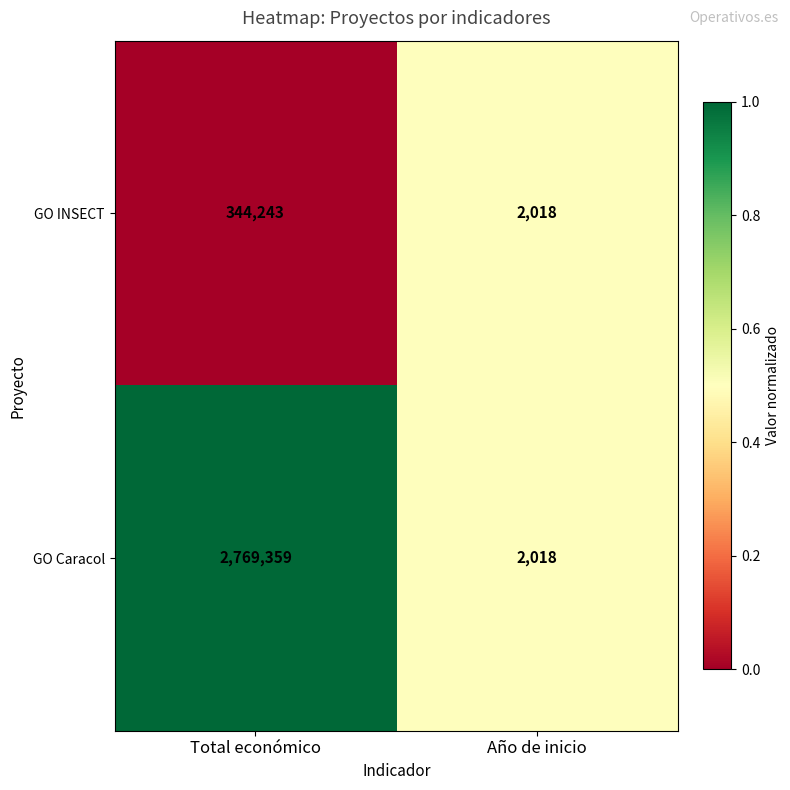

The value of GO INSECT at Total económico is 588366. True or false?

False